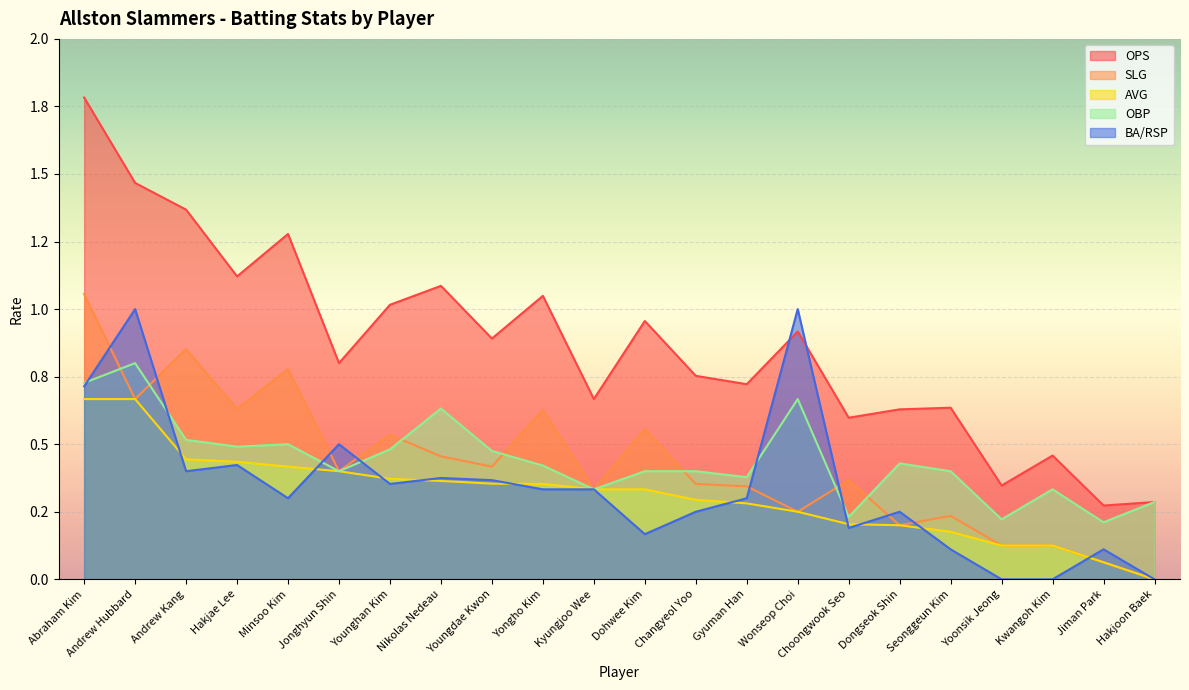

Reading left to right, what are all the values shown in this chart?

OPS: 1.8	1.5	1.4	1.1	1.3	0.8	1.0	1.1	0.9	1.0	0.7	1.0	0.8	0.7	0.9	0.6	0.6	0.6	0.3	0.5	0.3	0.3
SLG: 1.1	0.7	0.9	0.6	0.8	0.4	0.5	0.5	0.4	0.6	0.3	0.6	0.4	0.3	0.2	0.4	0.2	0.2	0.1	0.1	0.1	0.0
AVG: 0.7	0.7	0.4	0.4	0.4	0.4	0.4	0.4	0.4	0.4	0.3	0.3	0.3	0.3	0.2	0.2	0.2	0.2	0.1	0.1	0.1	0.0
OBP: 0.7	0.8	0.5	0.5	0.5	0.4	0.5	0.6	0.5	0.4	0.3	0.4	0.4	0.4	0.7	0.2	0.4	0.4	0.2	0.3	0.2	0.3
BA/RSP: 0.7	1.0	0.4	0.4	0.3	0.5	0.4	0.4	0.4	0.3	0.3	0.2	0.2	0.3	1.0	0.2	0.2	0.1	0.0	0.0	0.1	0.0